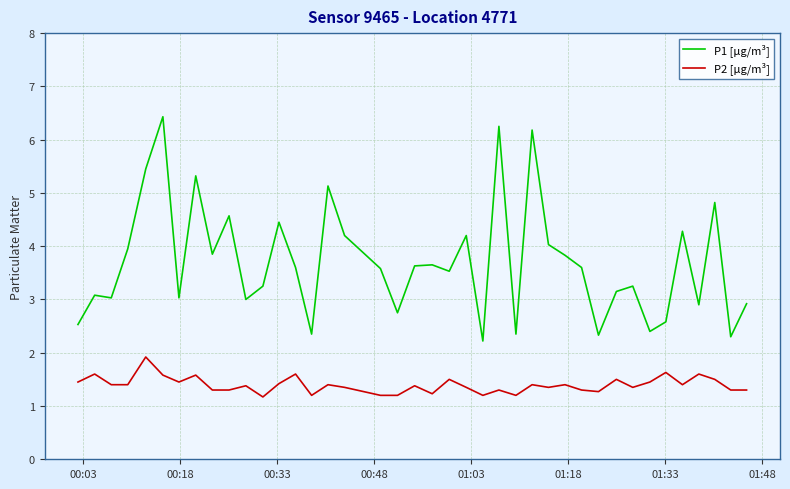

What is the maximum value for P2 [µg/m³]?

1.9